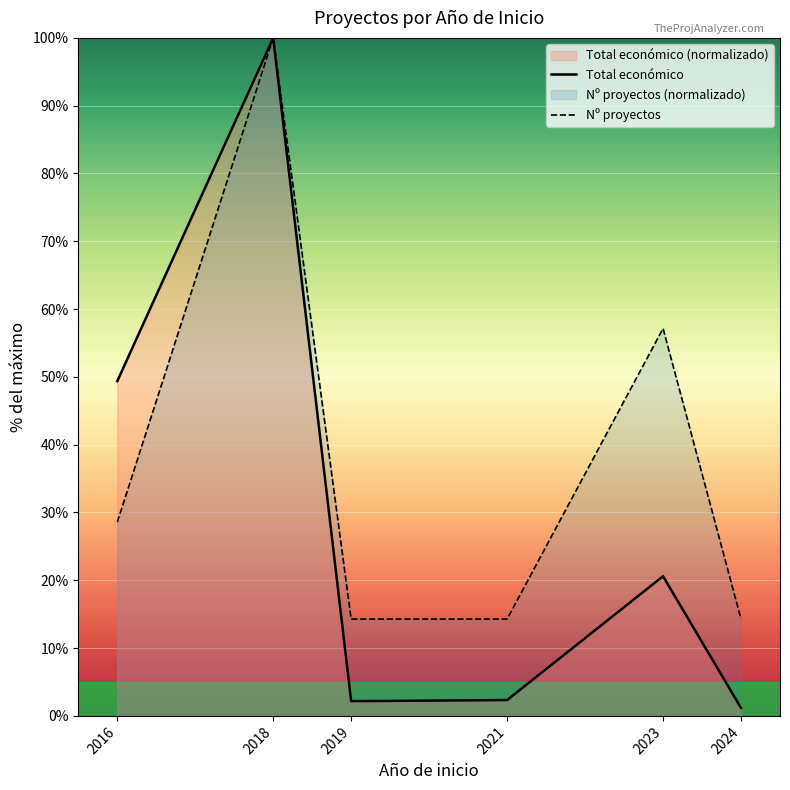

What is the total value across all series at 2018?

200.0